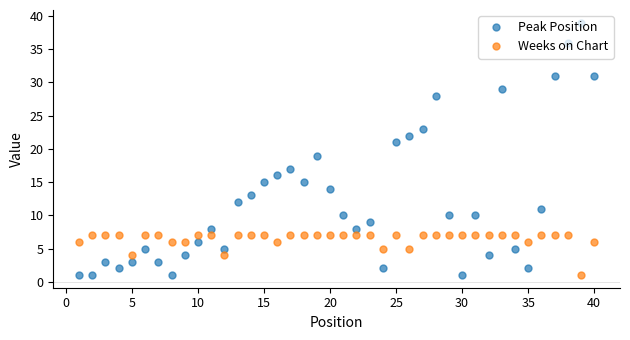

True or false: Weeks on Chart has more than 0 interior local peaks.

True